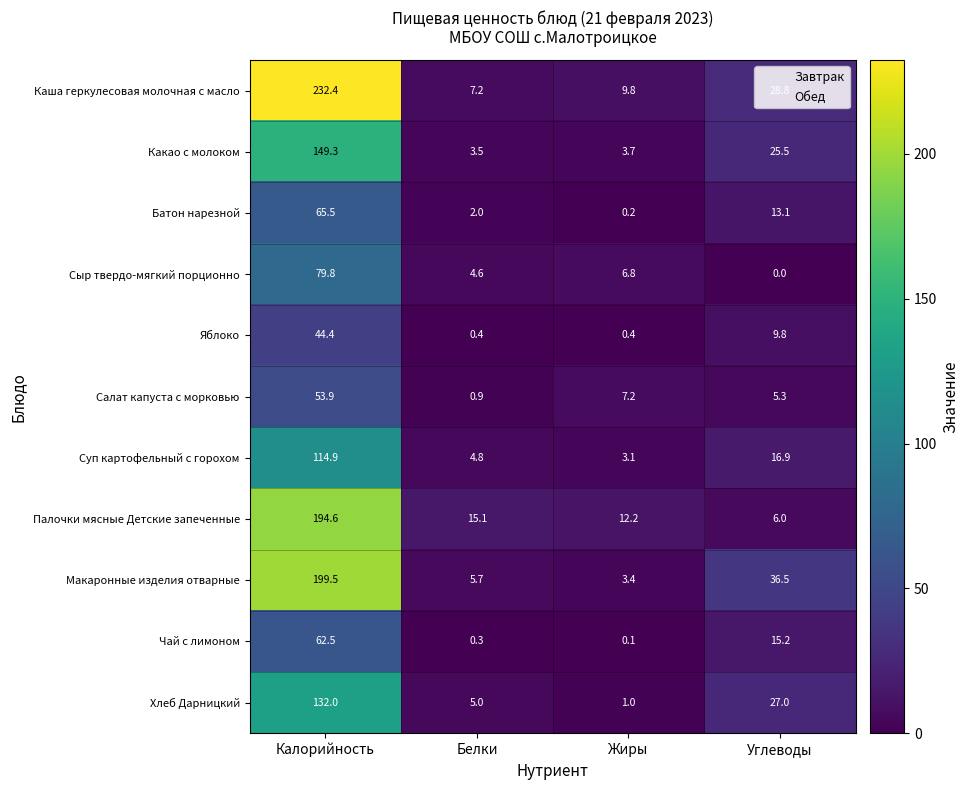

Which series has the widest spread of values?

Каша геркулесовая молочная с масло